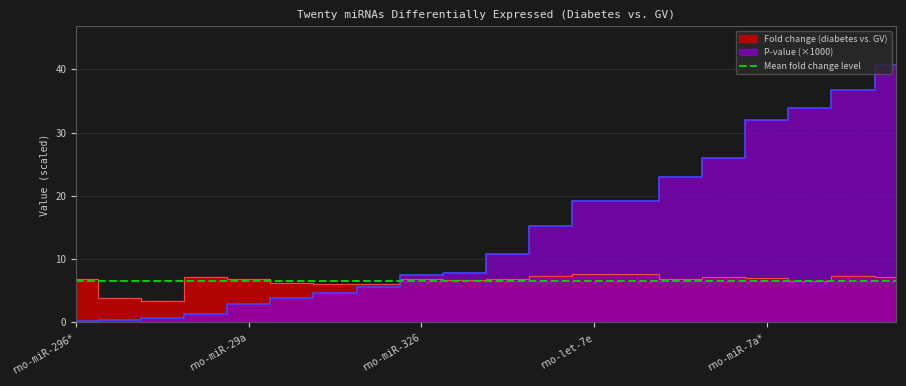

List the labels in order of P-value value, largest first.

rno-miR-101b, rno-miR-30c-2*, rno-miR-150, rno-miR-7a*, rno-miR-26b, rno-miR-21, rno-miR-301a, rno-let-7e, rno-miR-29c, rno-miR-223, rno-miR-101a, rno-miR-326, rno-miR-136, rno-miR-451, rno-miR-144, rno-miR-29a, rno-miR-29b, rno-miR-141, rno-miR-200c, rno-miR-296*